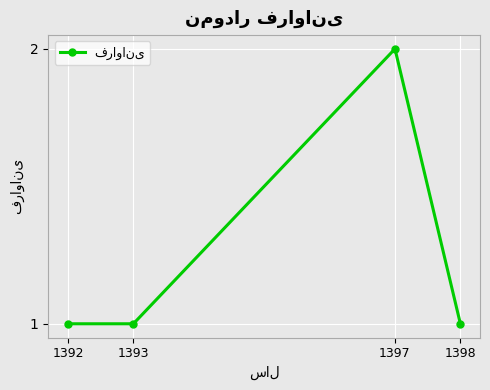

How many points are higher than both their immediate neighbors (excluding endpoints)?

1